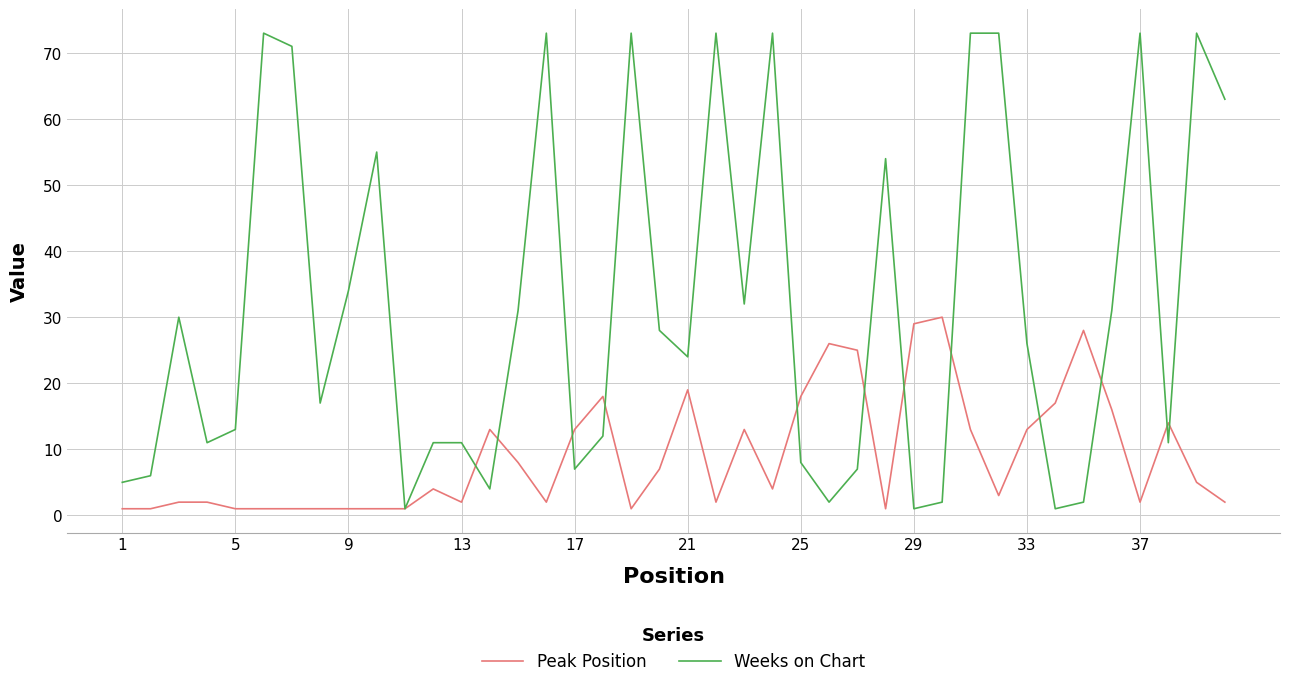

What is the maximum value for Weeks on Chart?

73